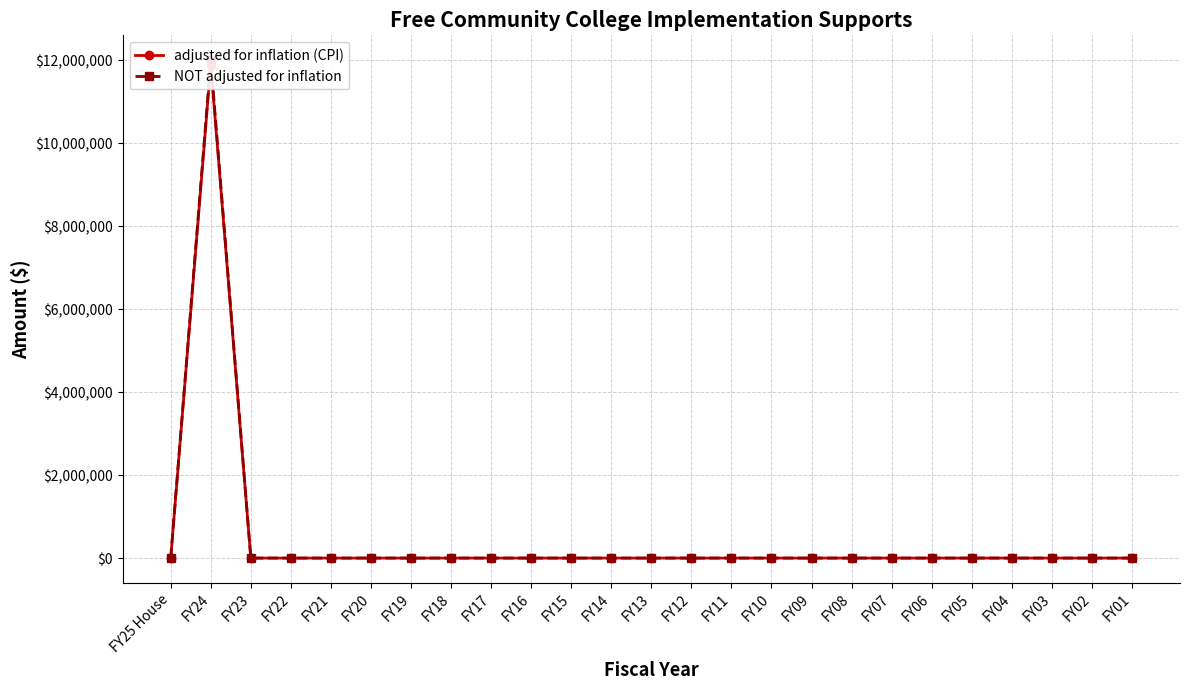

List the series in order of their overall mean, lowest first.

adjusted for inflation (CPI), NOT adjusted for inflation